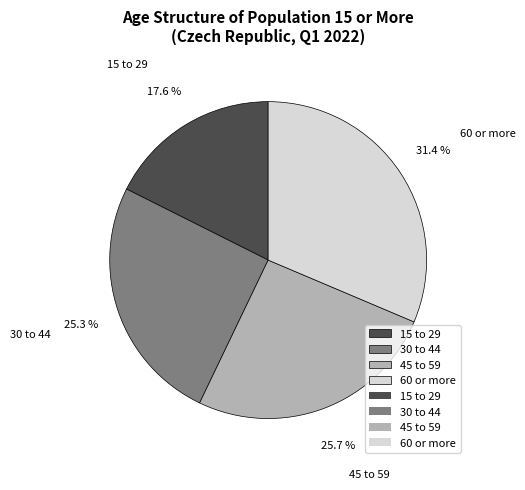

What percentage is the 60 or more slice, to the nearest percent?

31%